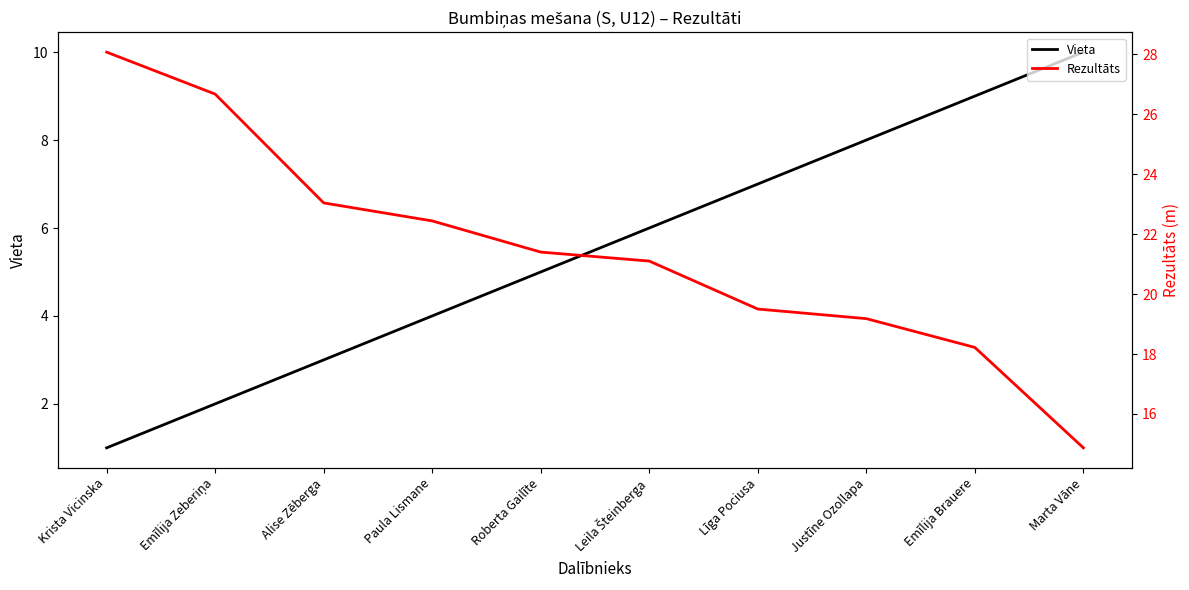

What is the difference between the Vieta values at Paula Lismane and Emīlija Brauere?

5